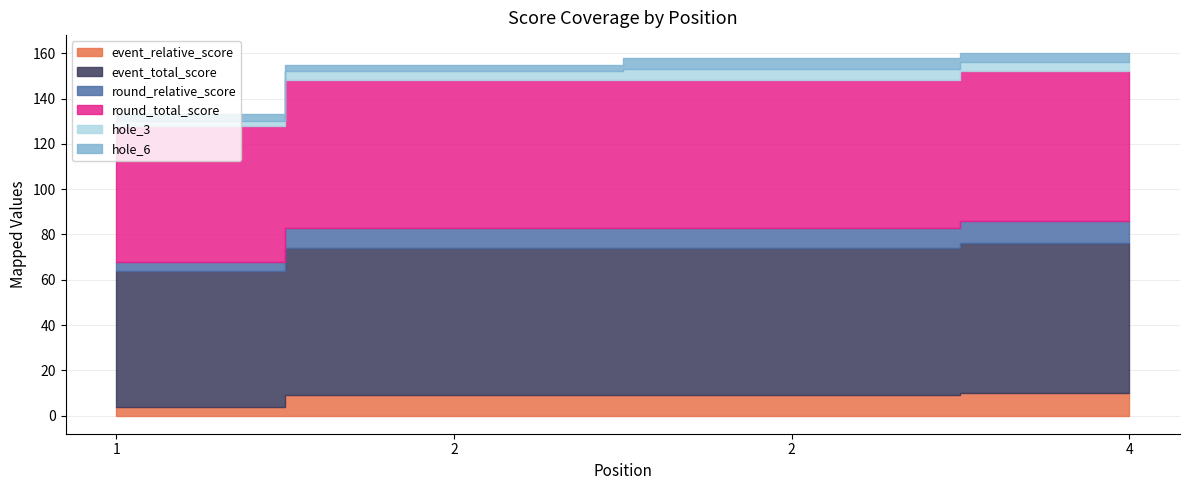

What is the average value of the event_total_score series?

64